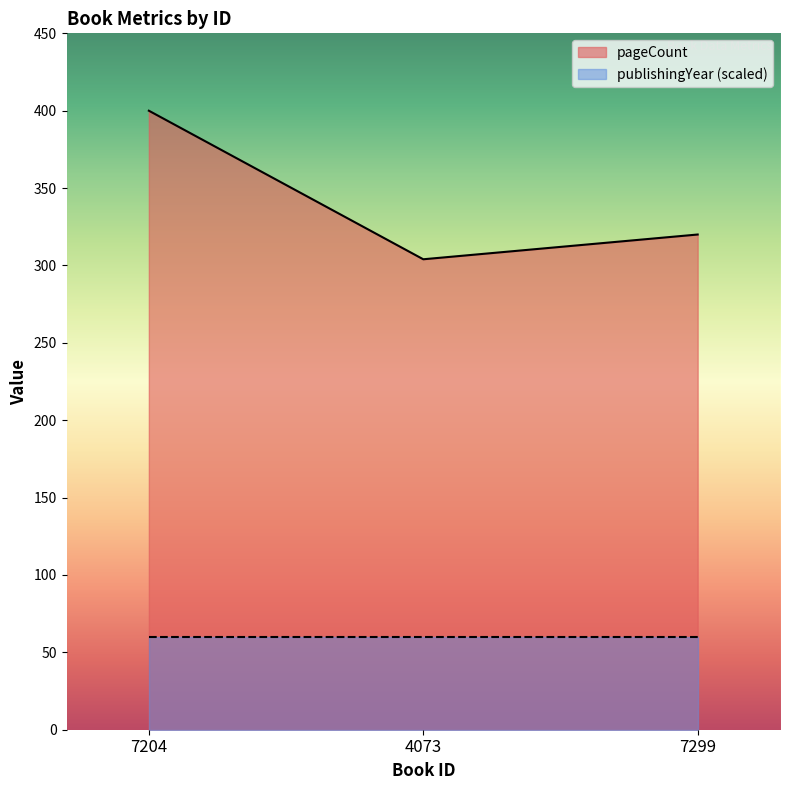

Does the chart display data point markers on the line(s)?

No